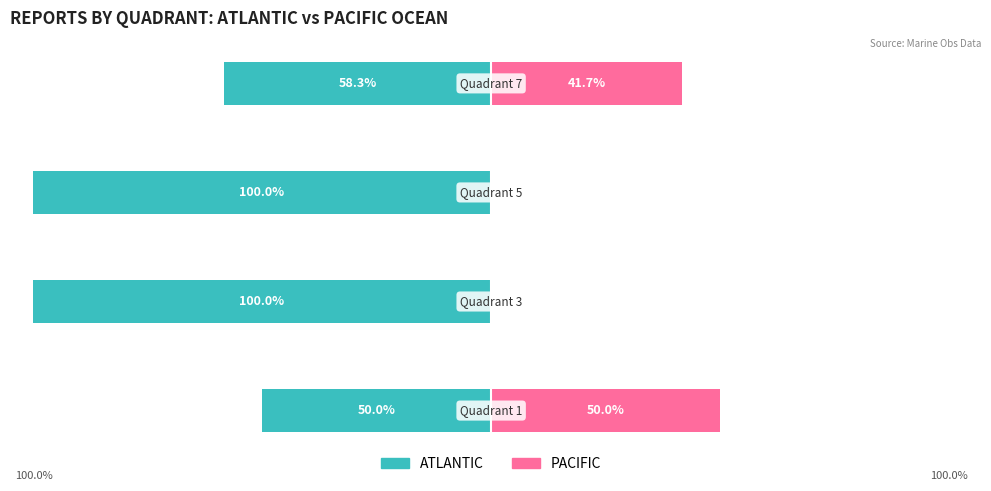

Which category has the lowest value in the ATLANTIC series?

1